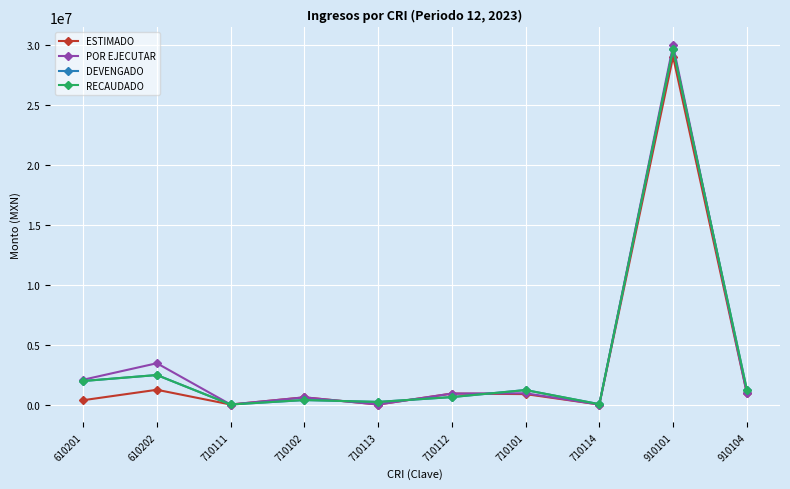

Rank the categories by ESTIMADO value from lowest to highest.

710111, 710113, 710114, 610201, 710102, 710101, 710112, 910104, 610202, 910101